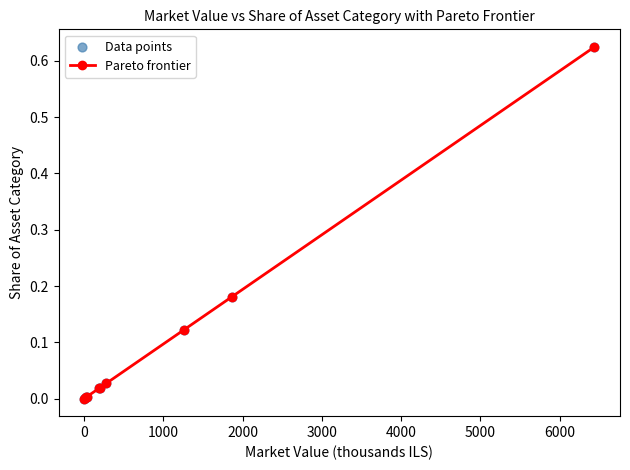

Does the chart have visible grid lines?

No